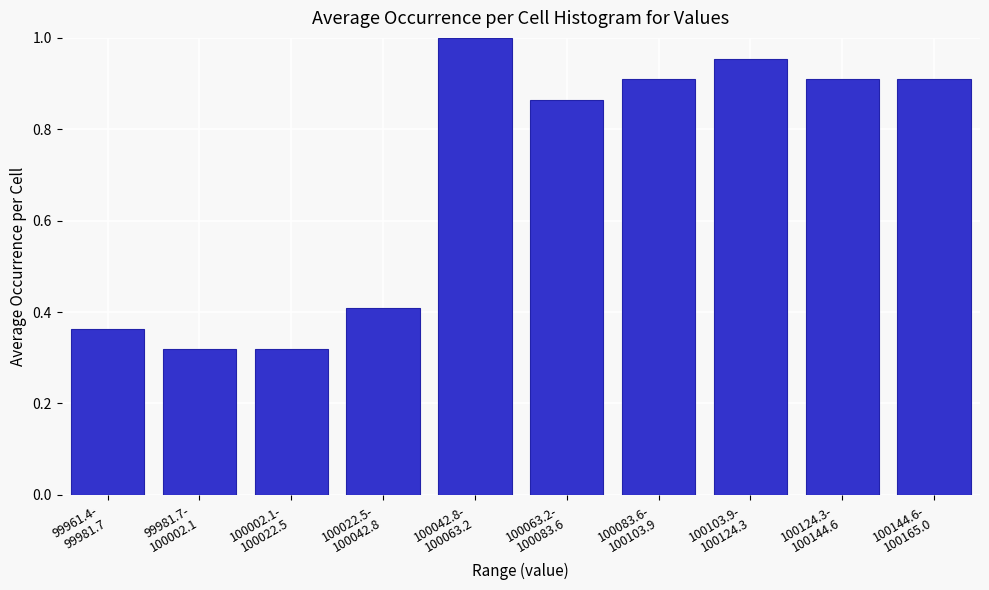

What is the difference between the maximum and minimum values?

0.7